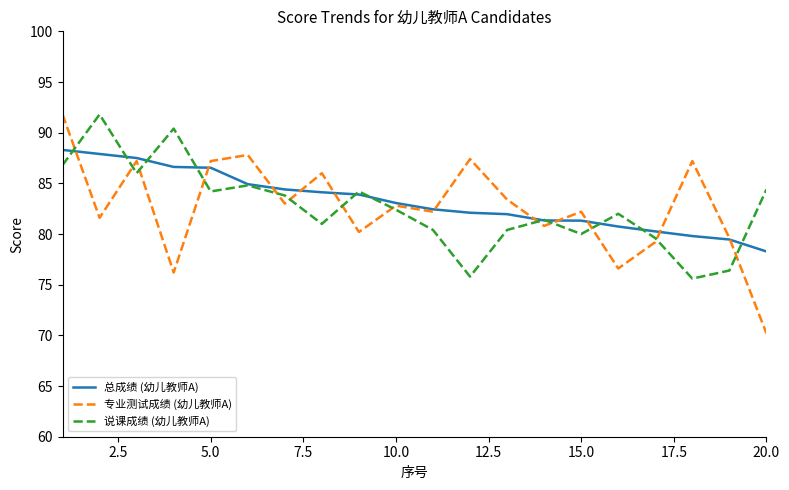

Which series has the largest range (max minus min)?

专业测试成绩 (幼儿教师A)